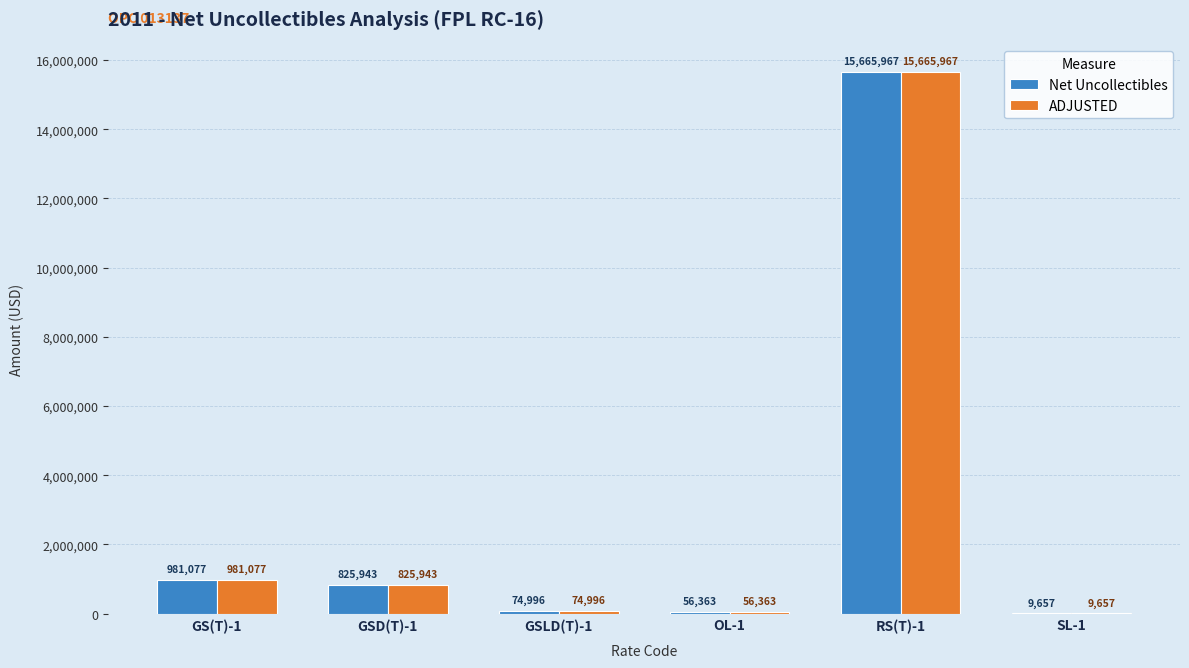

Is the value of Net Uncollectibles at GSD(T)-1 greater than the value of ADJUSTED at GS(T)-1?

No